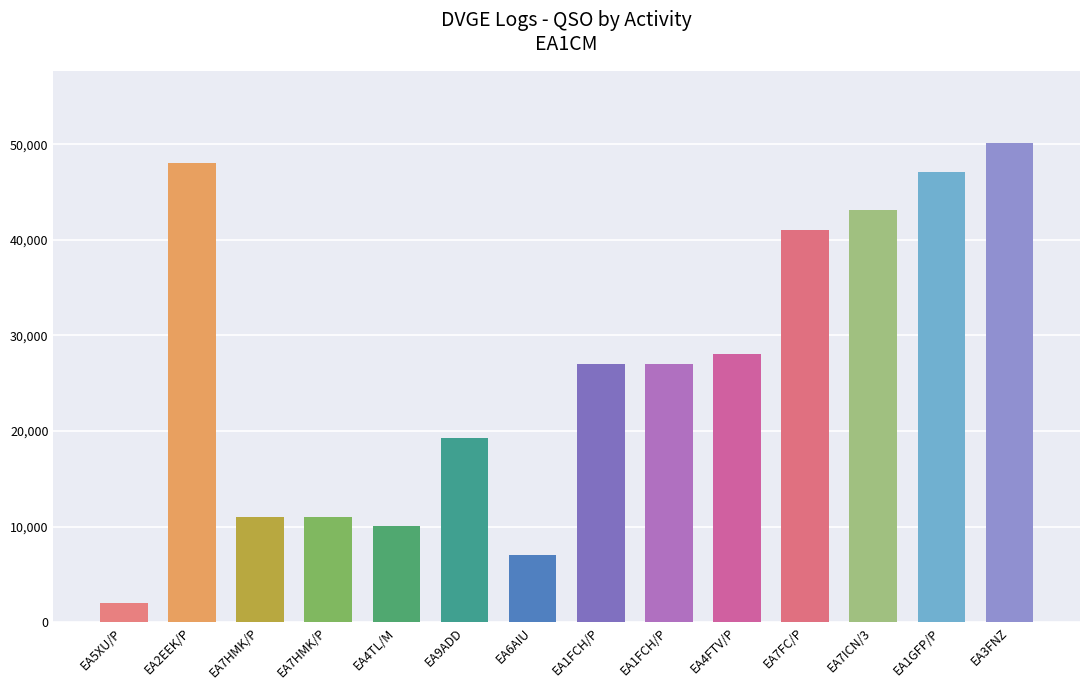

What is the average value?

26572